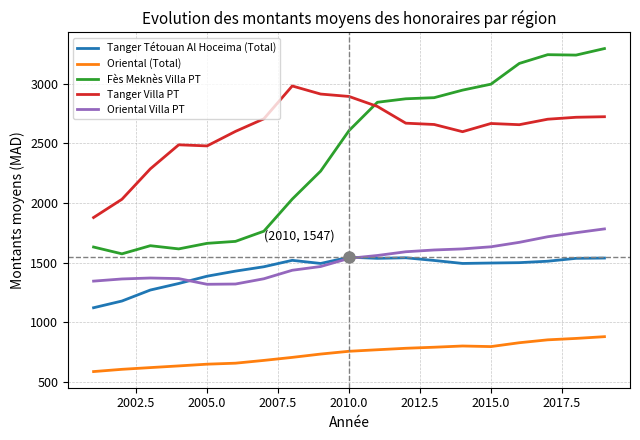

Which series has the widest spread of values?

Fès Meknès Villa PT